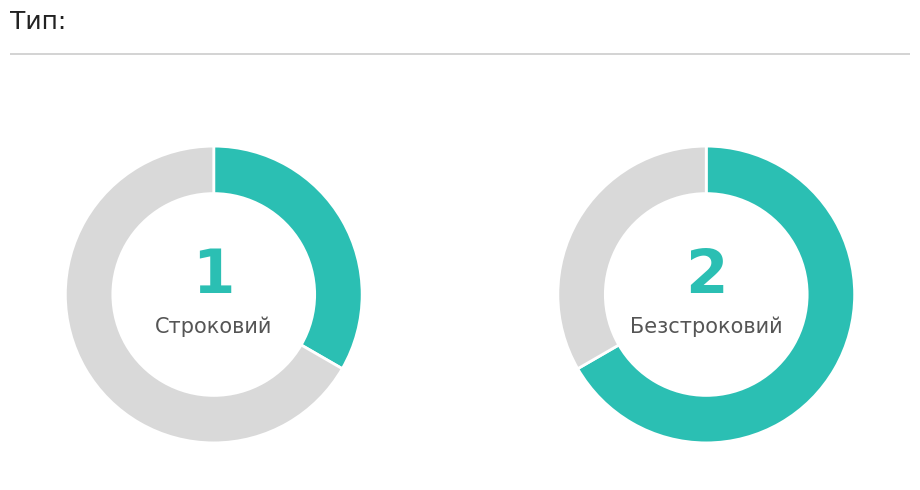

To the nearest percent, what portion does Строковий represent?

33%